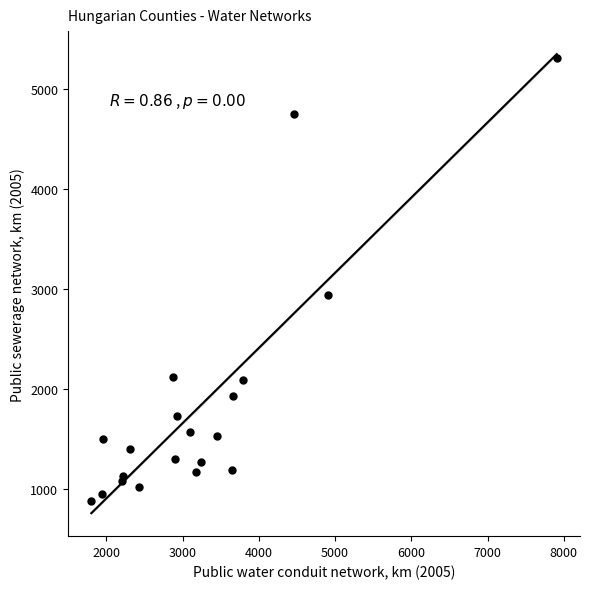

What Y value in the scatter plot is closest to 3095?

2941.6